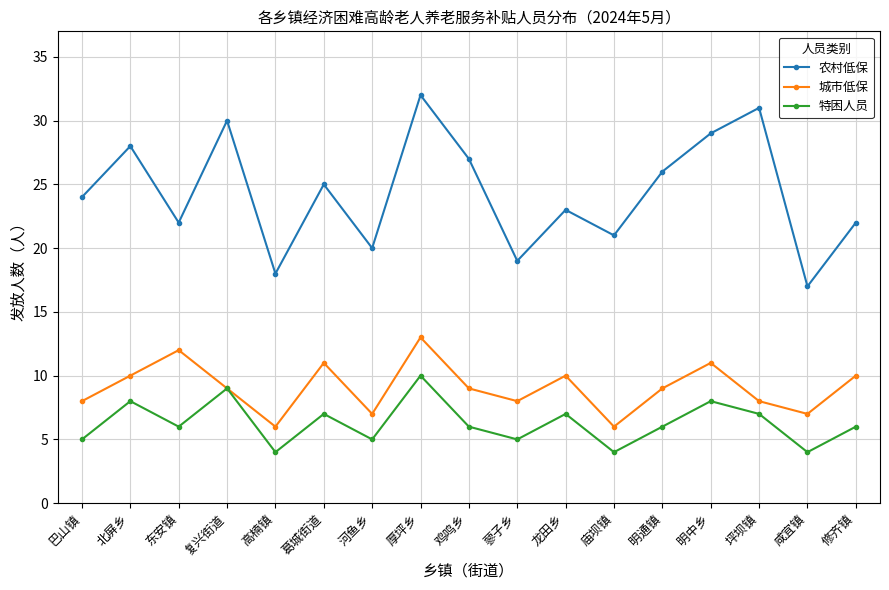

How many lines are shown in the chart?

3